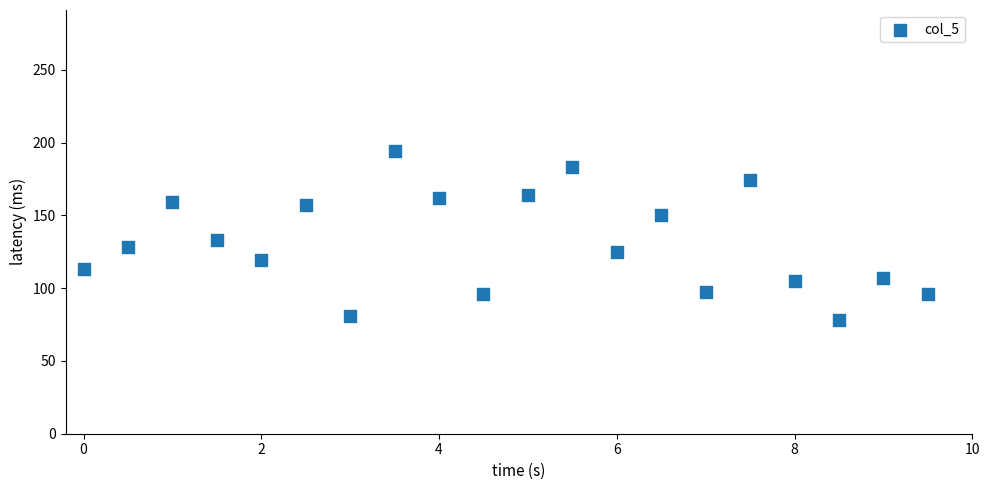

What Y value in the scatter plot is closest to 136?

133